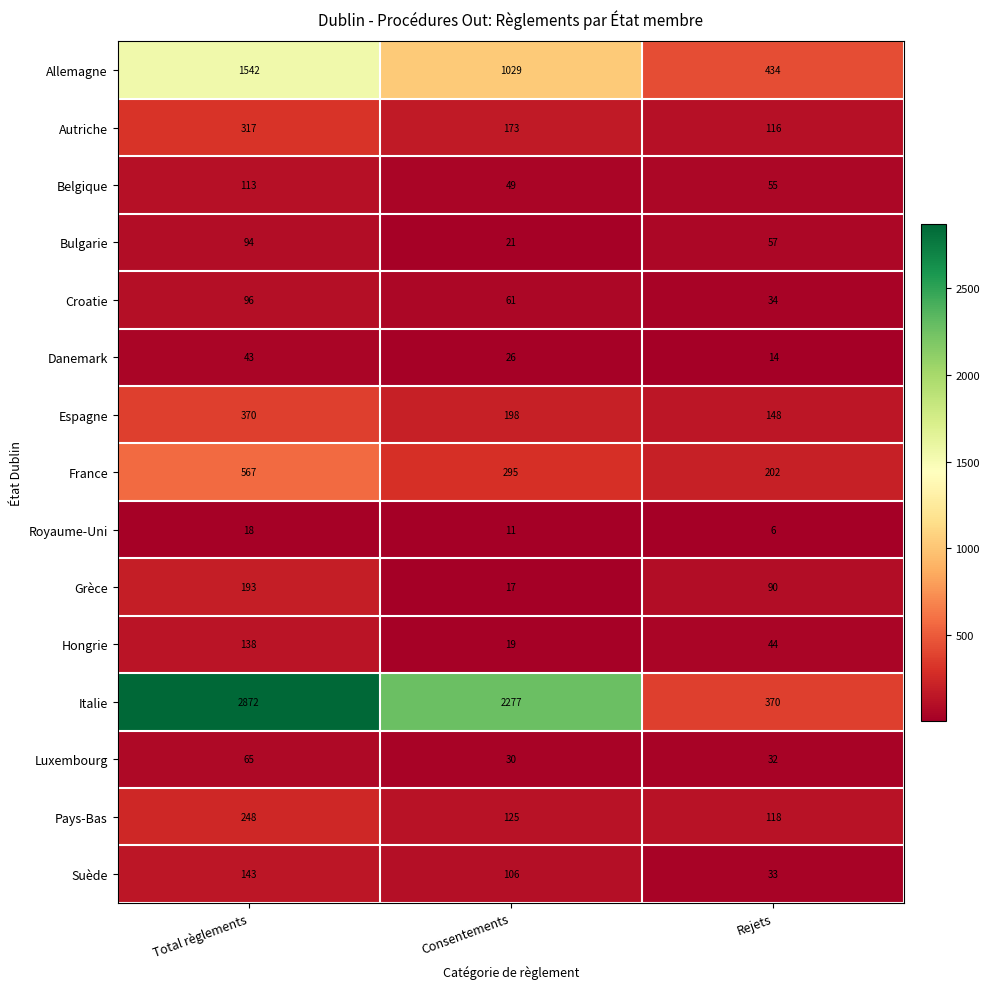

What is the difference between the second highest and minimum values in the Italie series?

1907